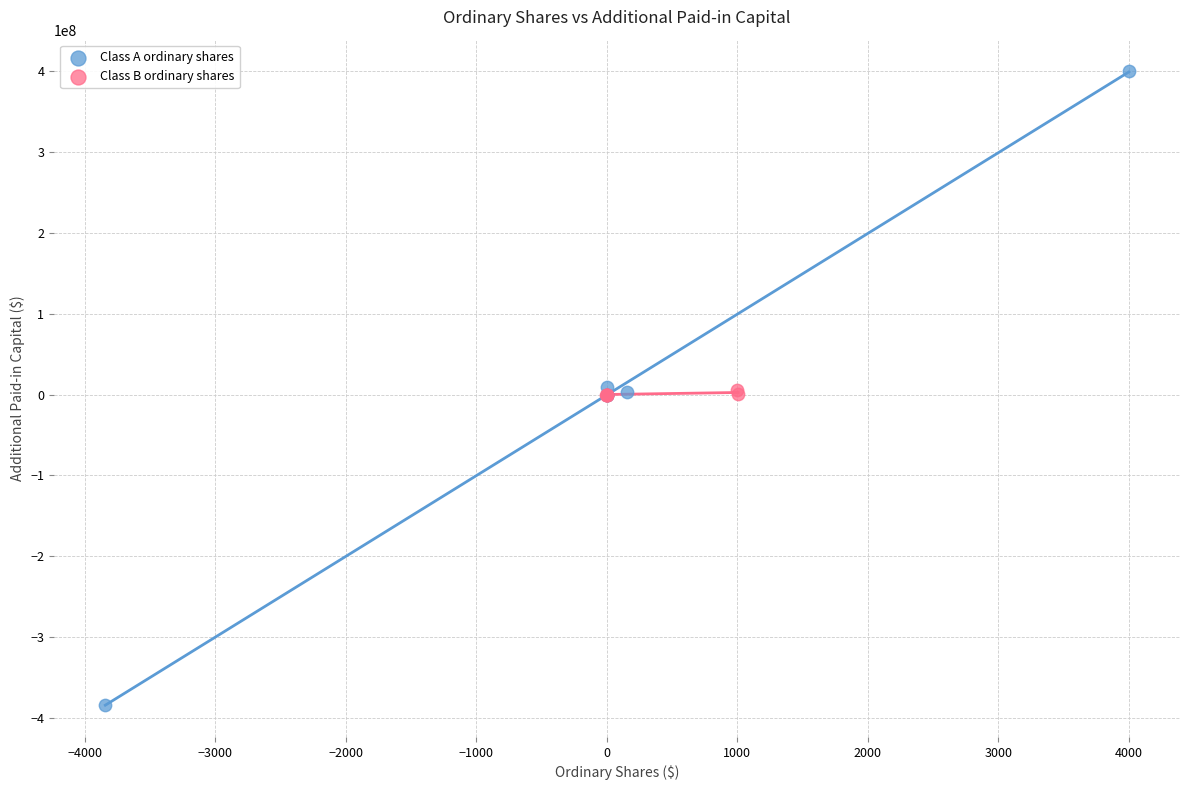

What are all the series names shown in the legend?

Class A ordinary shares, Class B ordinary shares